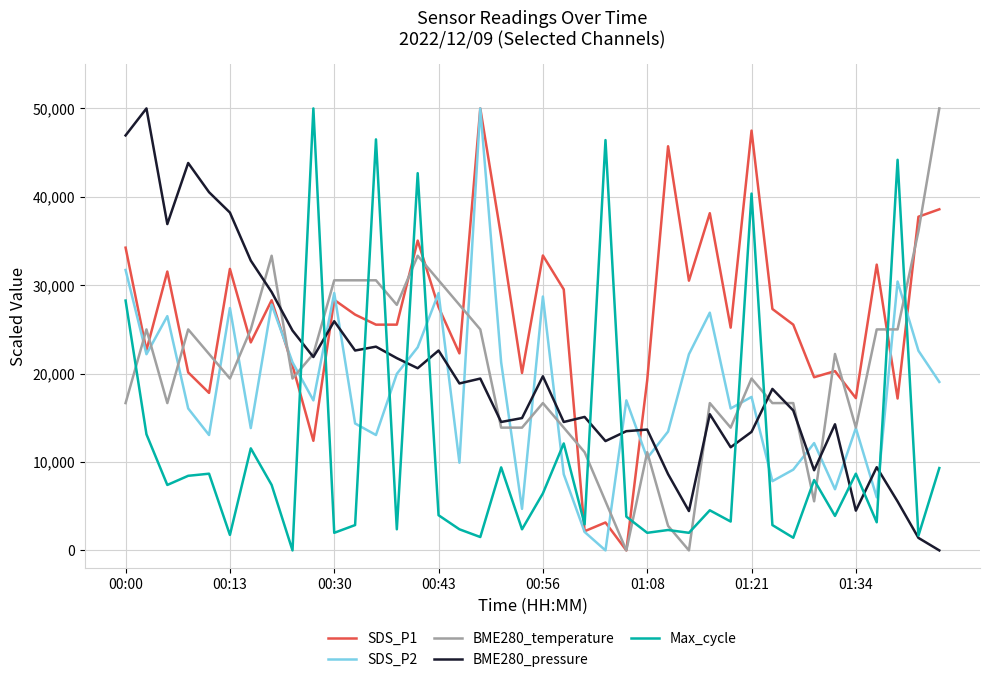

What is the difference between the second highest and minimum values in the SDS_P2 series?

31723.2